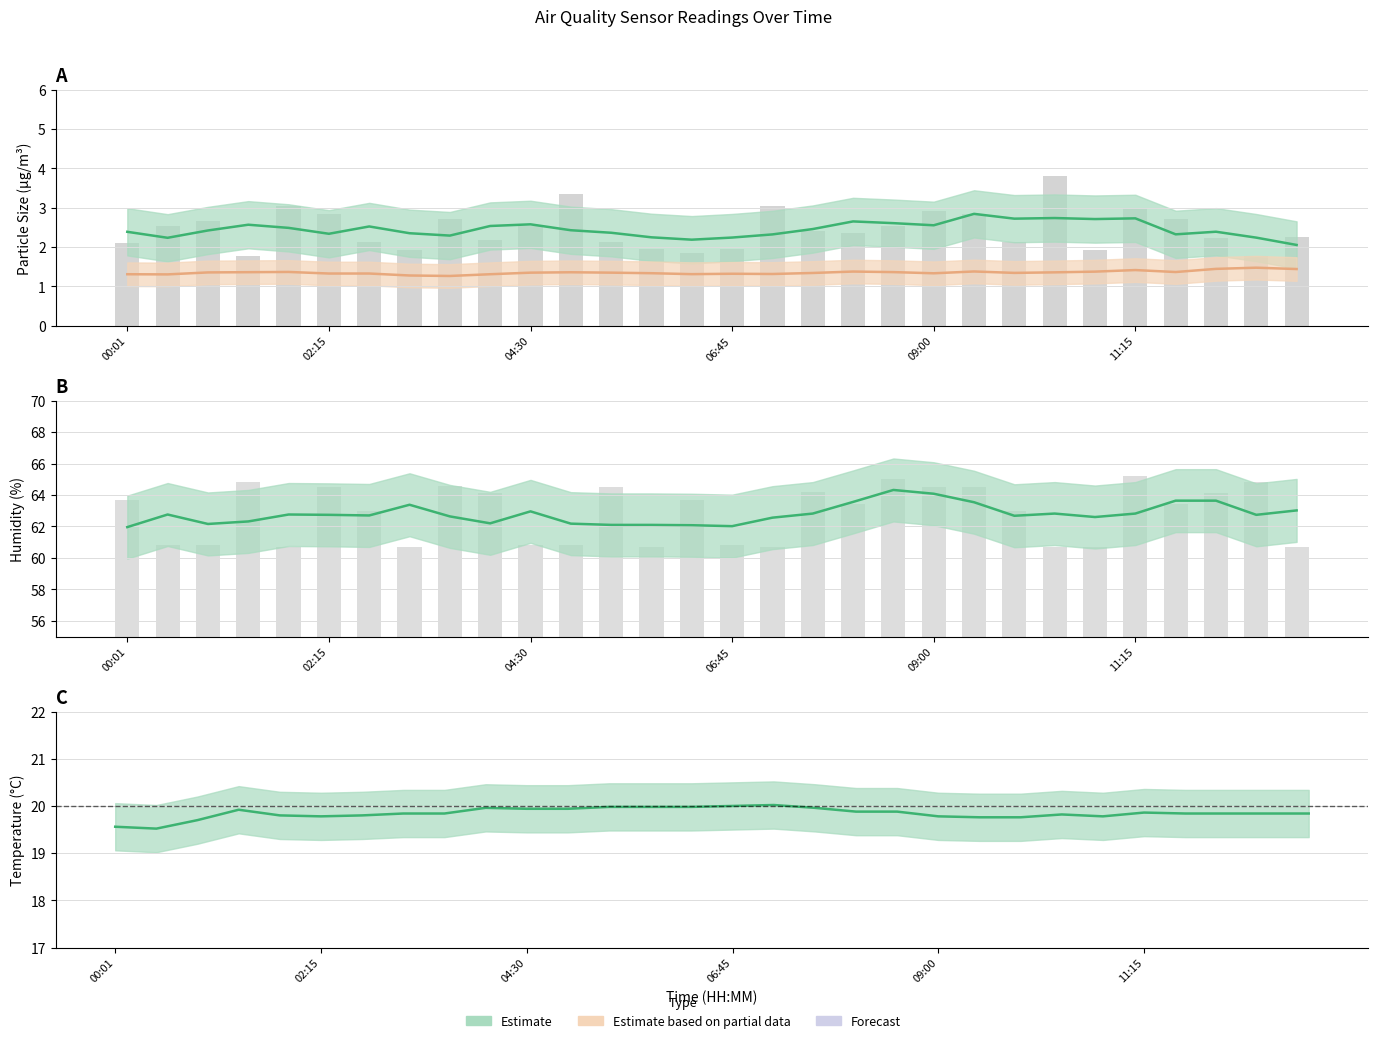

What is the average value of the Humidity series?

62.8